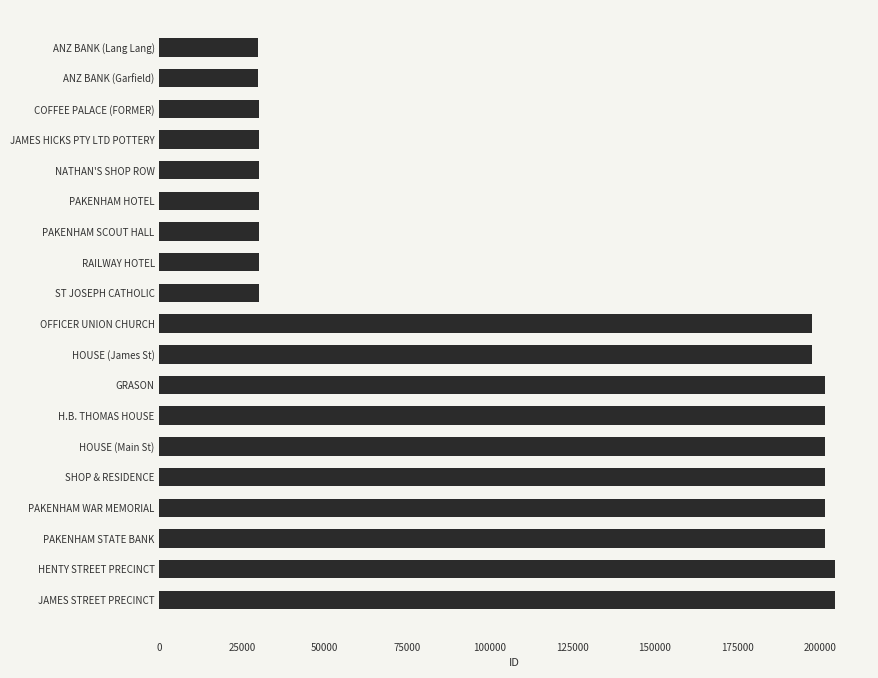

The chart shows a value of 308583 at OFFICER UNION CHURCH. True or false?

False